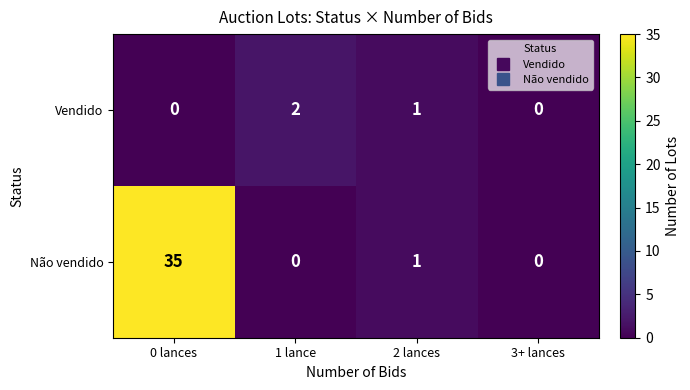

The value of Não vendido at 1 lance is -13. True or false?

False